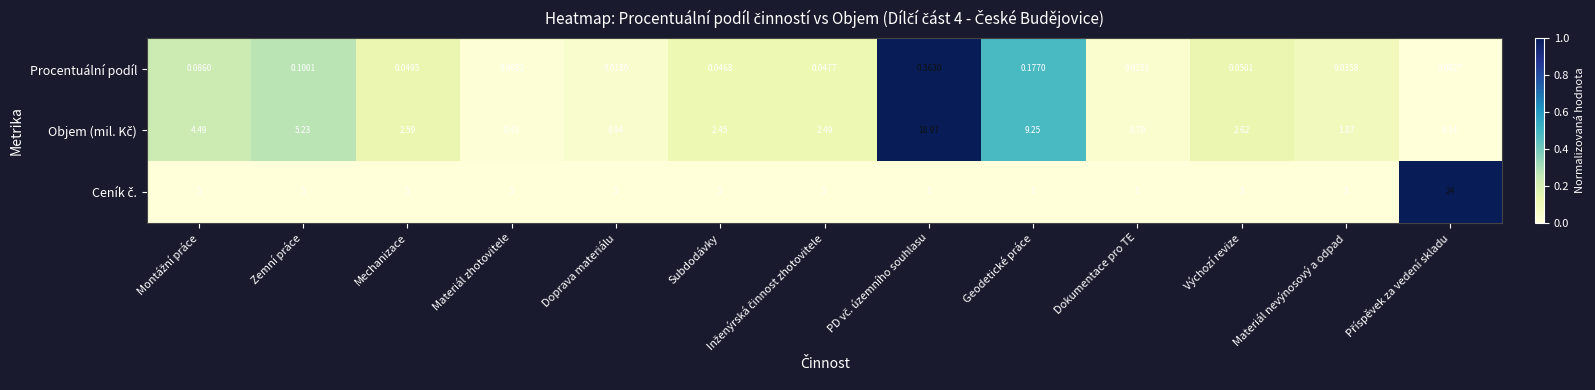

How many series are shown in this chart?

3